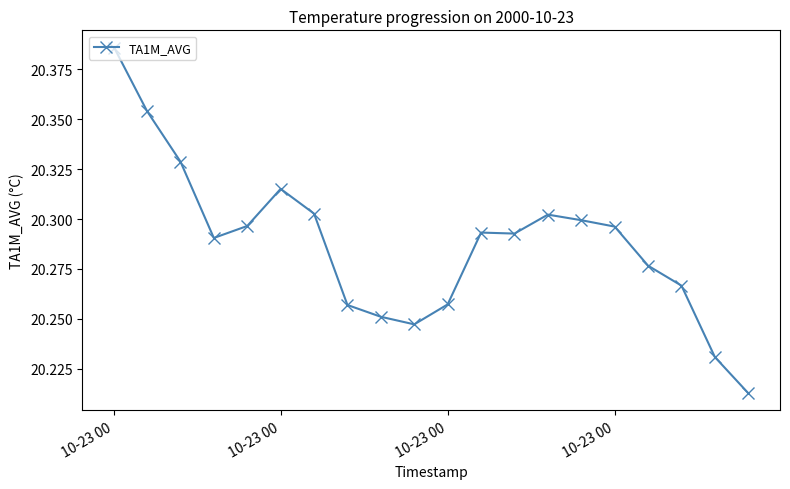

True or false: the data has more than 0 interior local peaks.

True